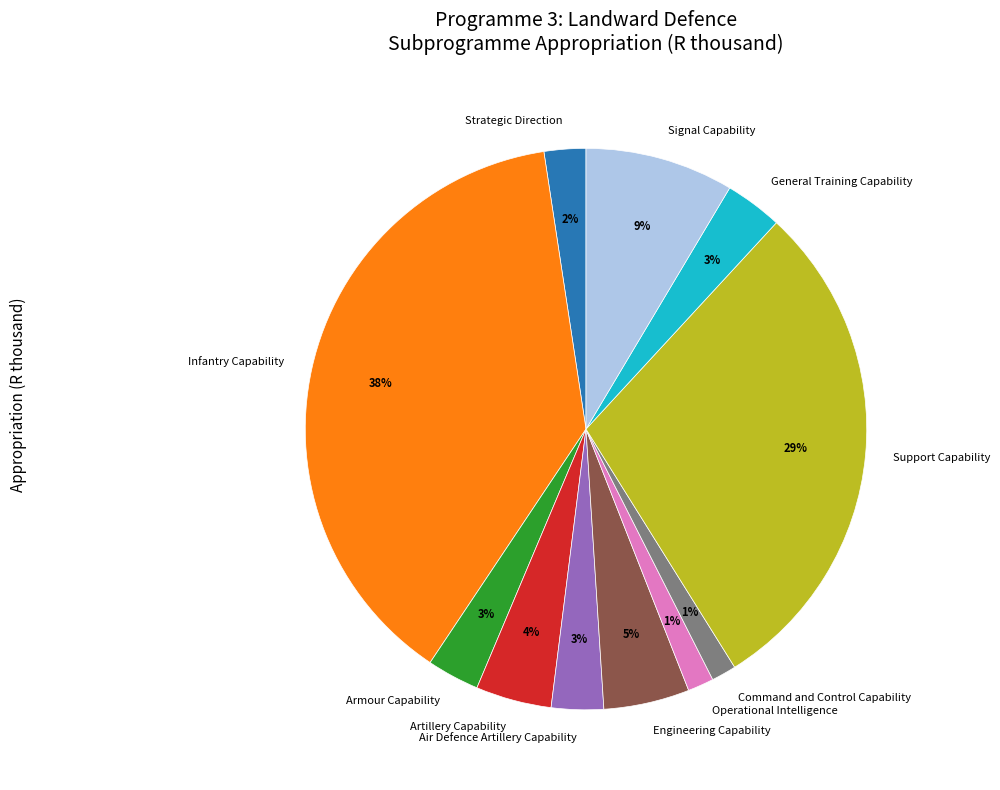

Is there any slice that represents more than half of the pie?

No